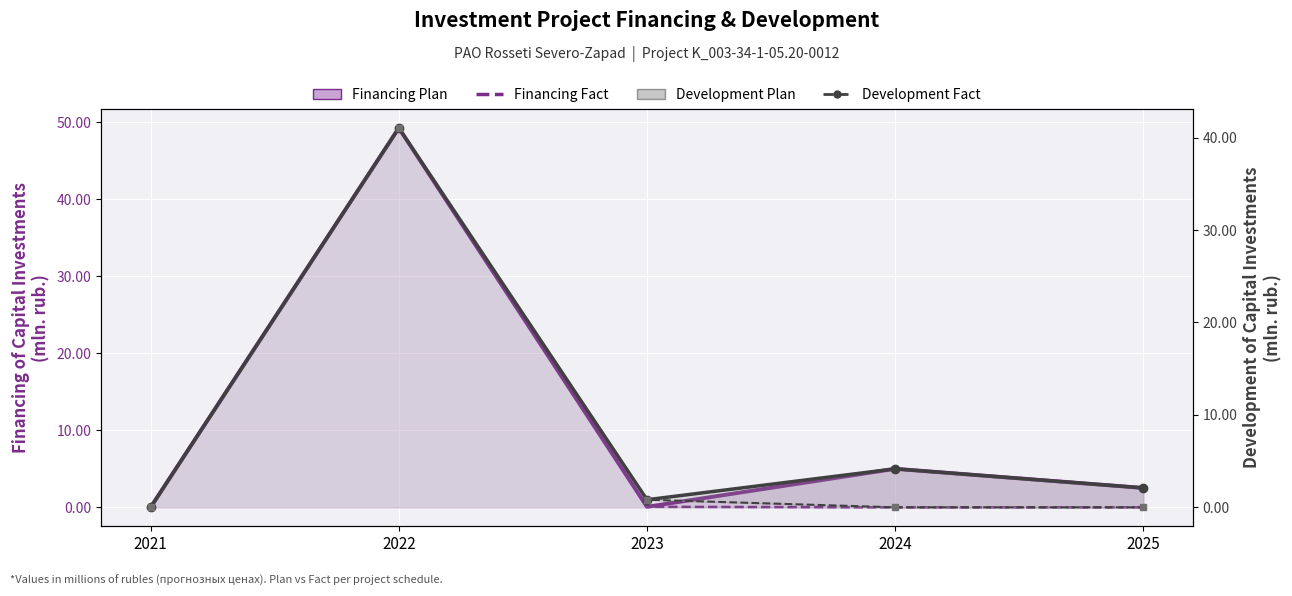

Rank the series at 2025 from highest to lowest value.

Financing Plan, Development Plan, Financing Fact, Development Fact